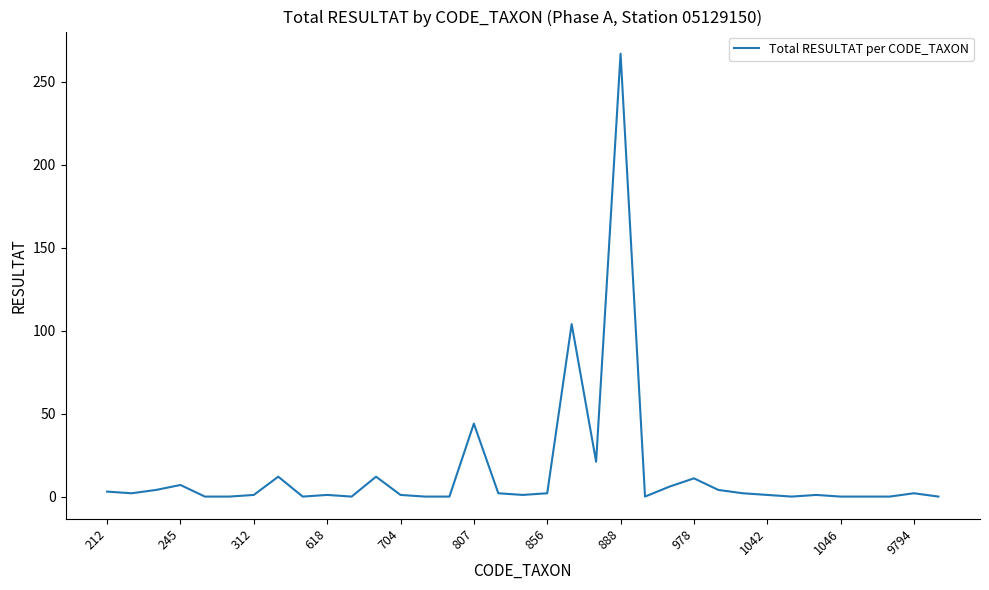

What is the greatest value displayed?

267